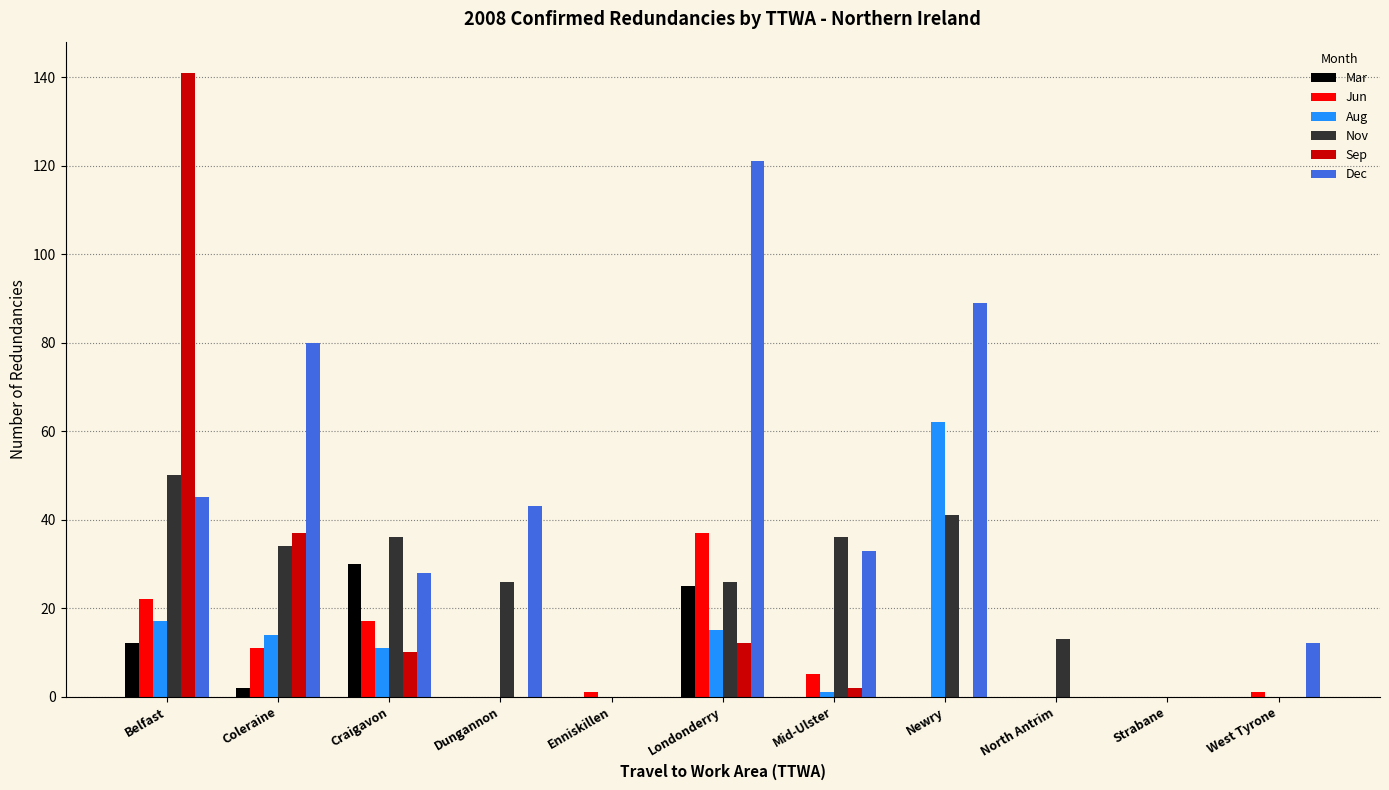

Which series changed the most between Enniskillen and North Antrim?

Nov